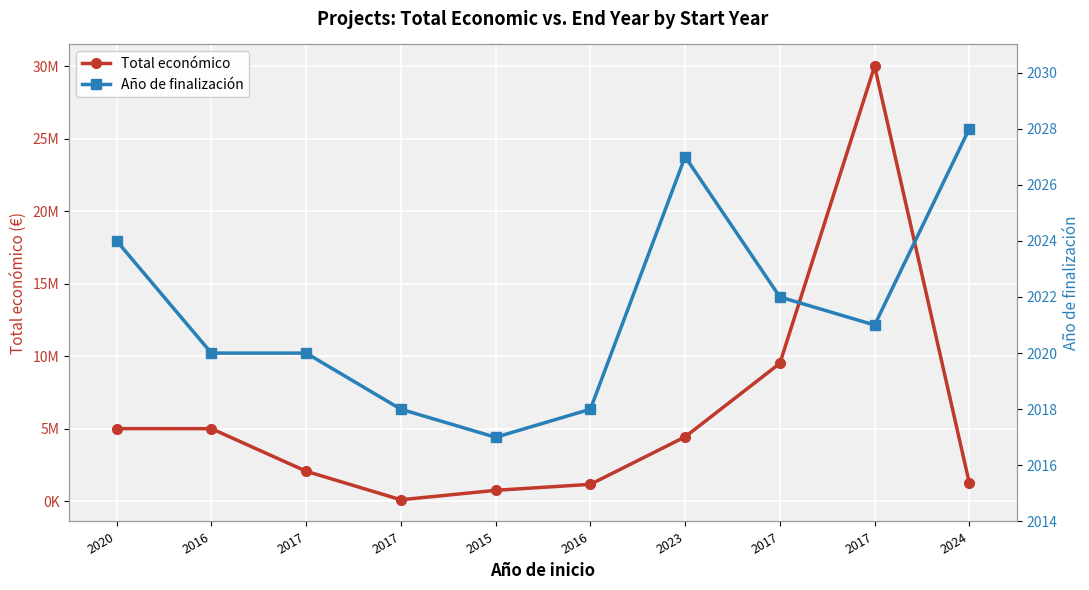

At which label does Total económico first exceed 4431810?

2020